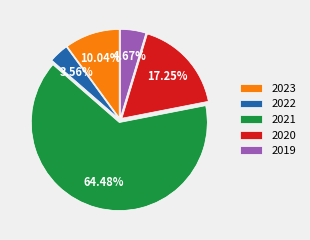

To the nearest percent, what is the average slice percentage?

20%